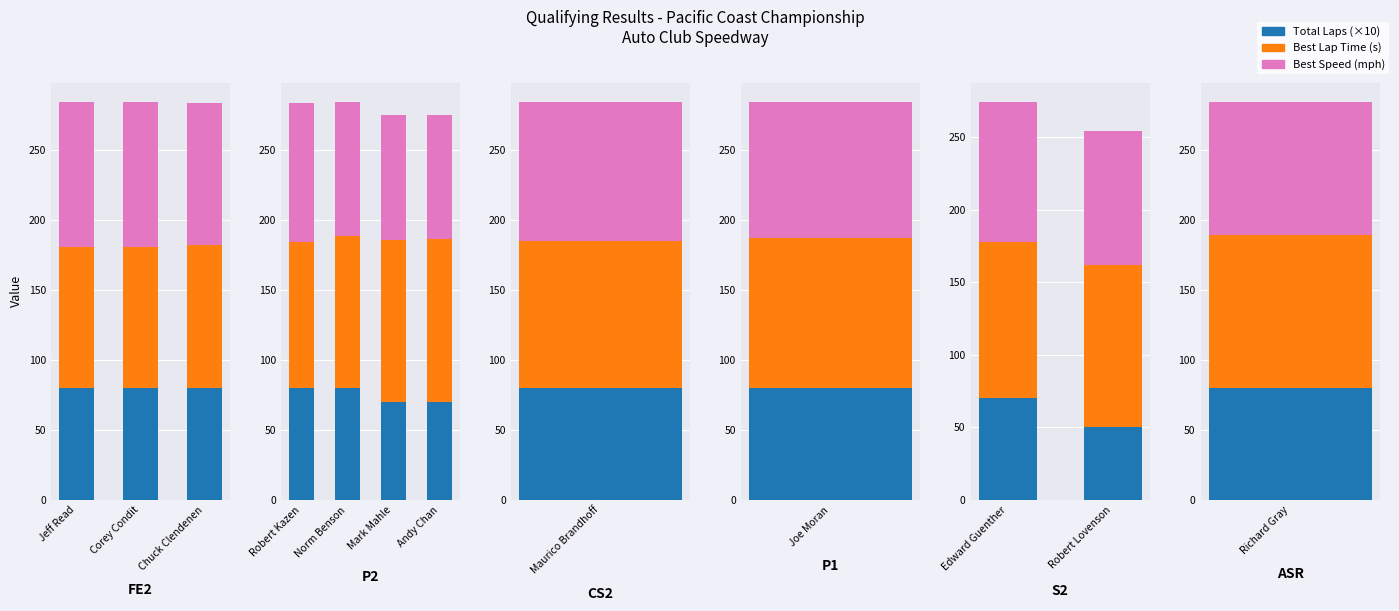

How many series are shown in this chart?

3